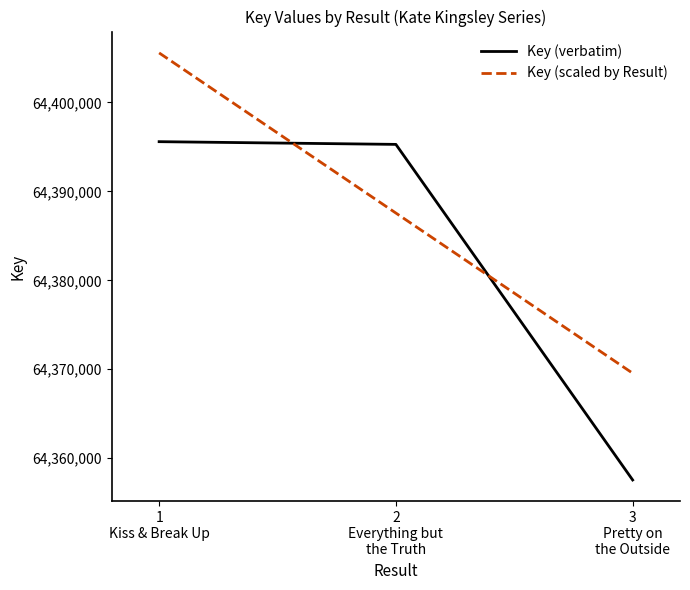

Which series has the largest total across all categories?

Key (scaled by Result)